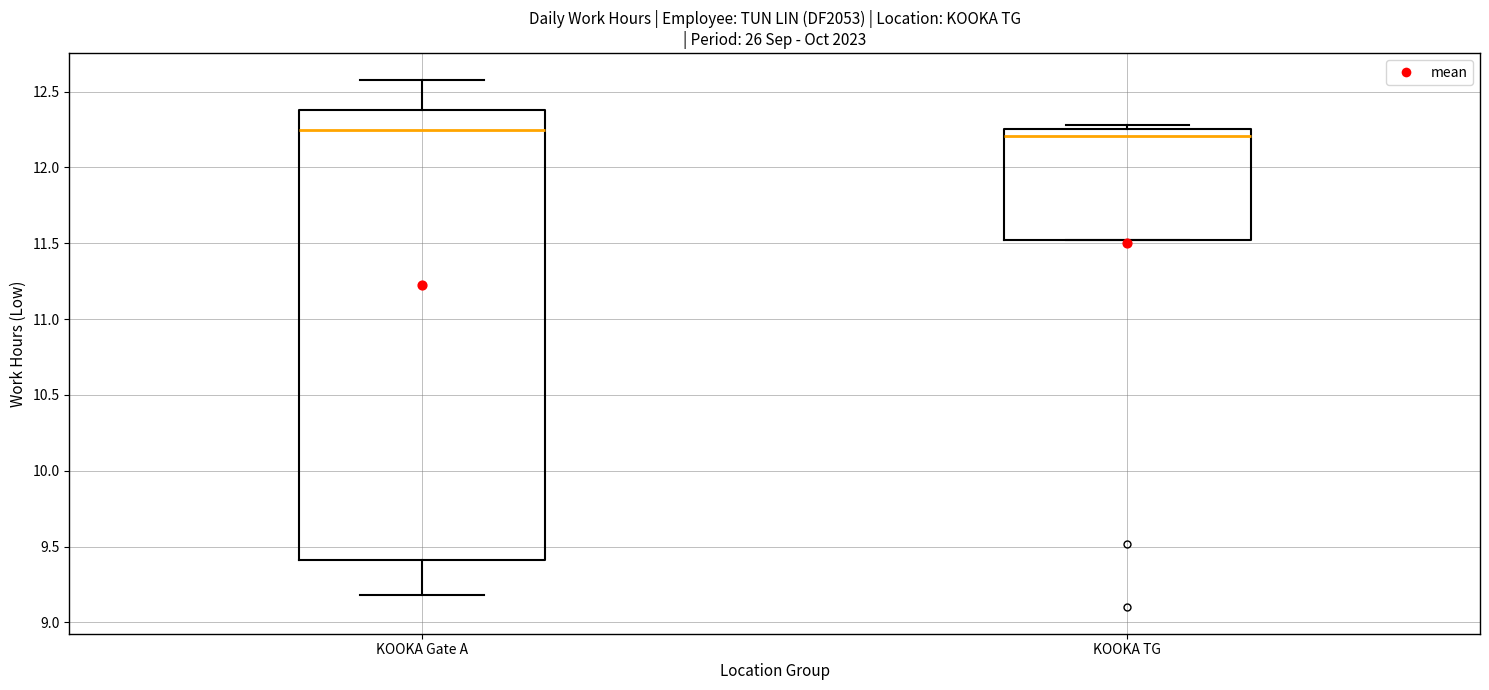

Reading left to right, transcribe this box plot: for each box, give where its median line is, the range the box spans, and where its two whiskers end, as read against the y-axis. The values are not printed on the chart, so give them approximately, as read against the axis.

KOOKA Gate A: median 12.25, box 9.40 to 12.40, whiskers 9.20 to 12.60
KOOKA TG: median 12.20, box 11.50 to 12.25, whiskers 11.50 to 12.30